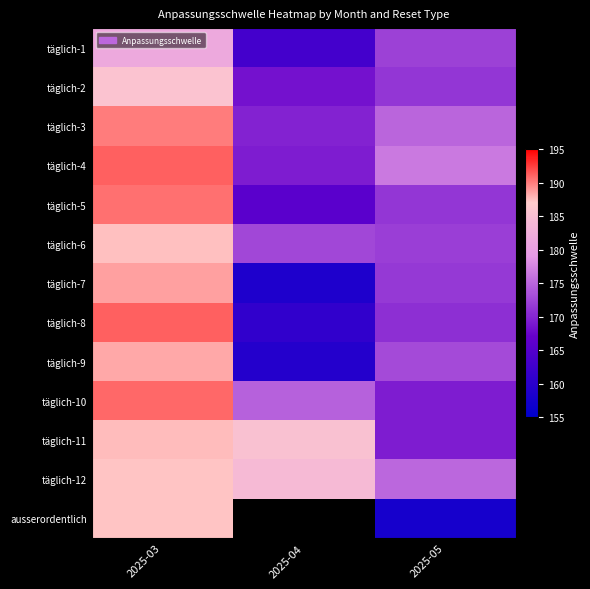

At which label is täglich-8 closest to 176?

2025-05